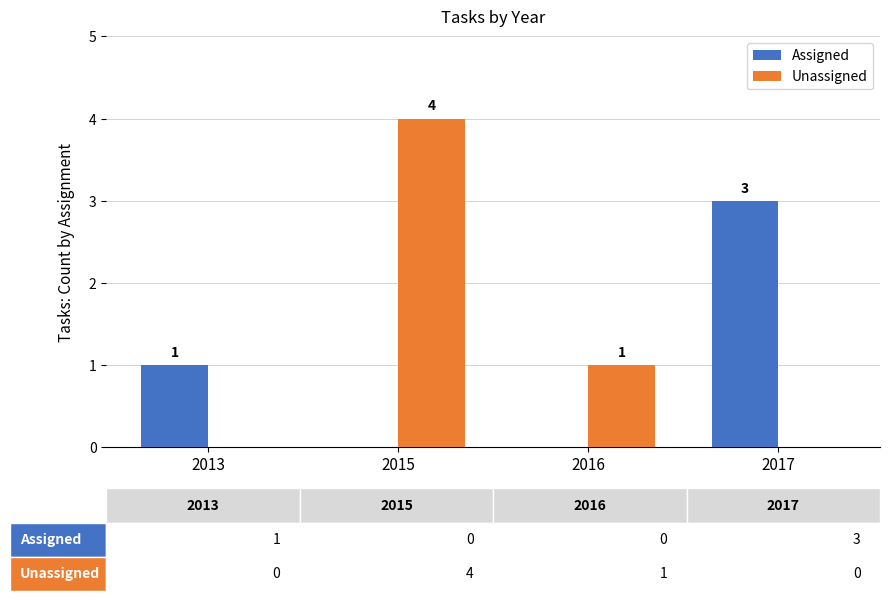

What is the sum of the Unassigned values at 2015 and 2013?

4